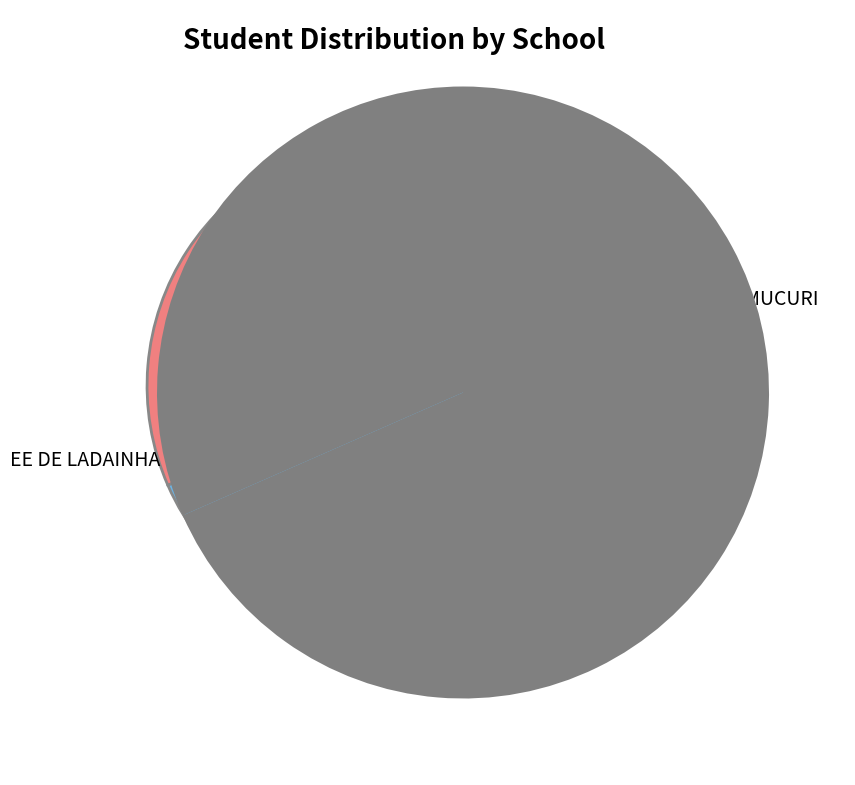

How many slices are in this pie chart?

2